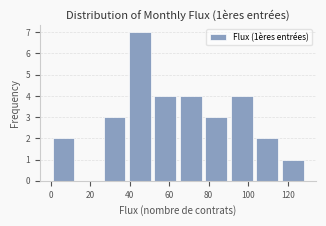

Which range on the x-axis has the tallest bar?

38 to 52